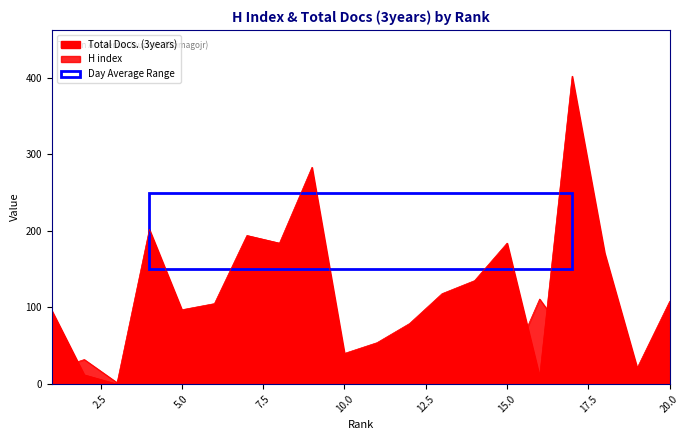

Reading right to left, transcribe all the data shown in this chart.

H index: 20=42	19=5	18=20	17=52	16=111	15=14	14=33	13=79	12=52	11=21	10=16	9=60	8=113	7=22	6=50	5=36	4=86	3=2	2=32	1=18
Total Docs. (3years): 20=108	19=21	18=171	17=402	16=10	15=184	14=135	13=118	12=79	11=54	10=40	9=283	8=184	7=194	6=105	5=97	4=202	3=0	2=12	1=96